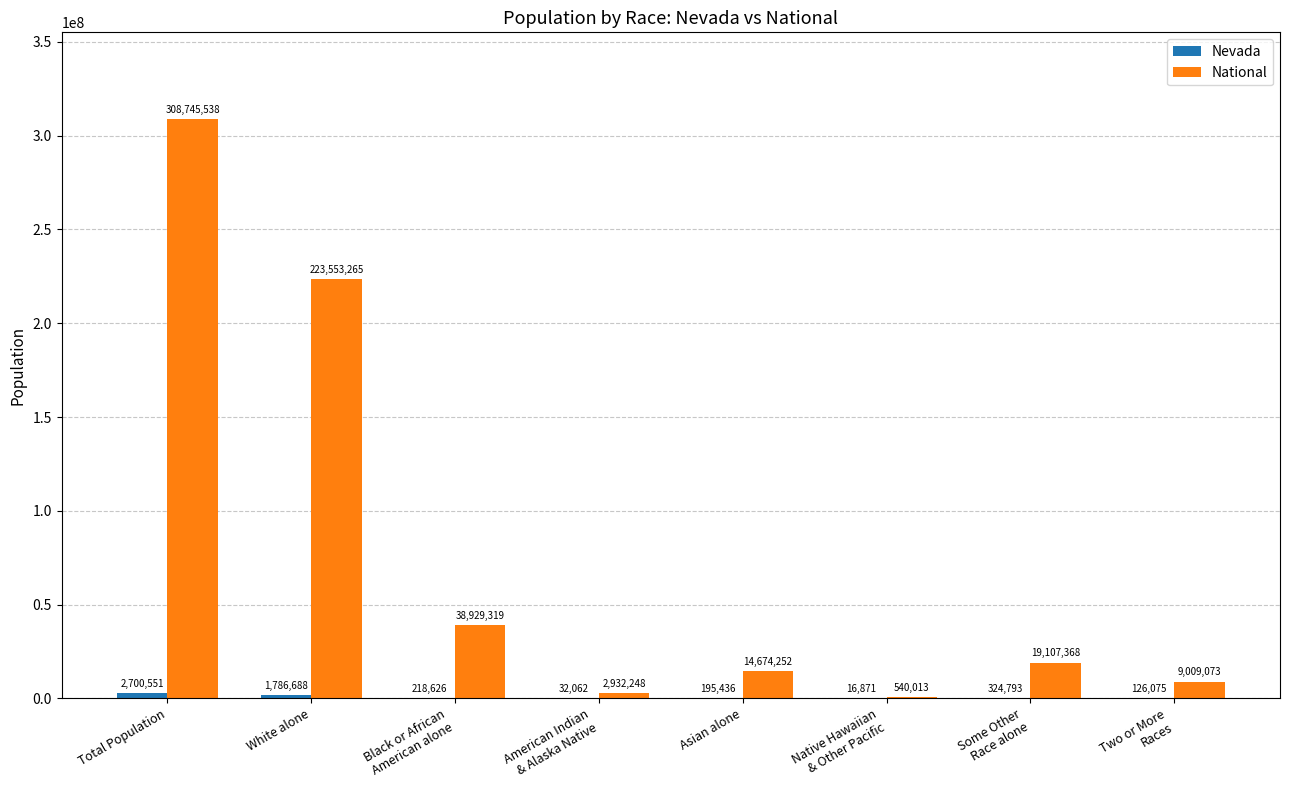

What is the total value across all series at White alone?

225339953